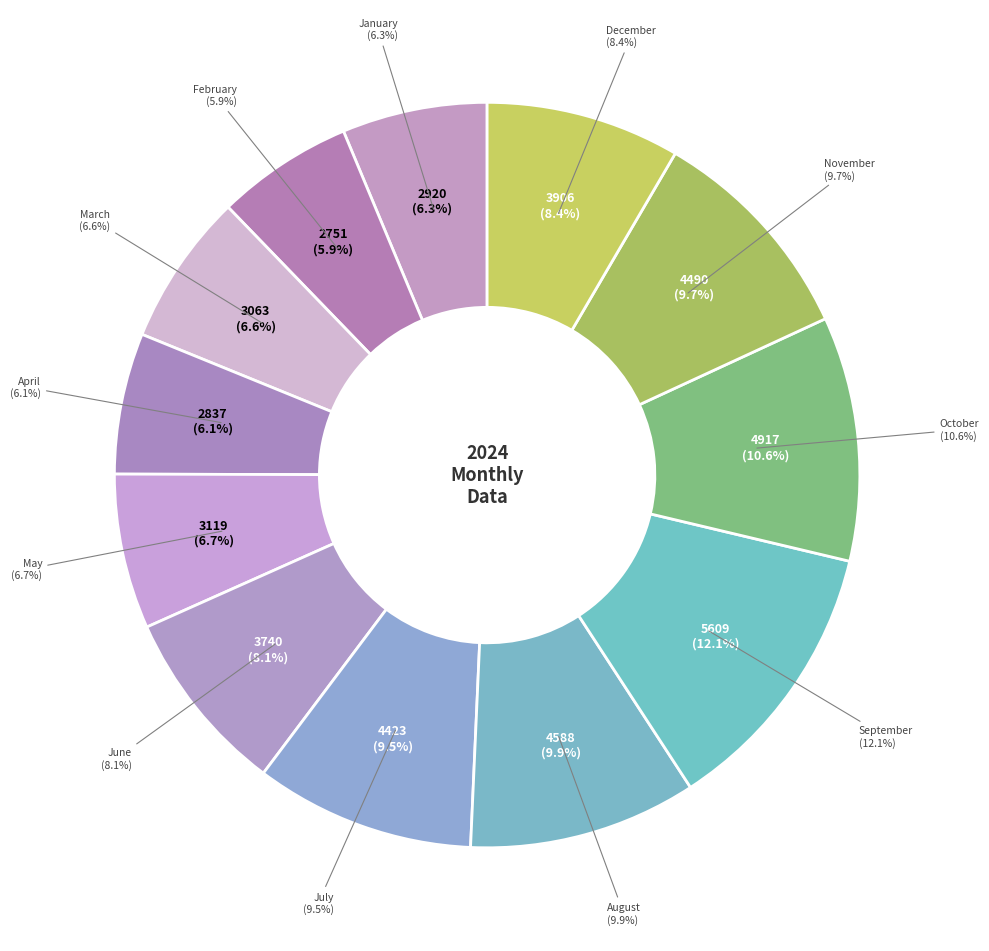

How many slices are in this pie chart?

12